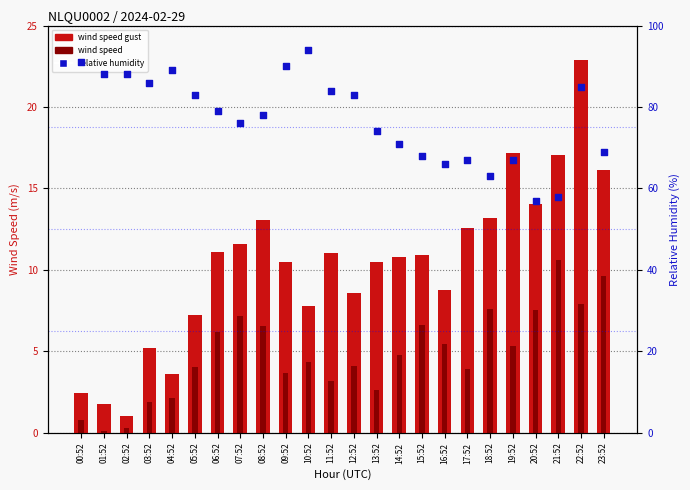

Which series has the largest total across all categories?

relative humidity